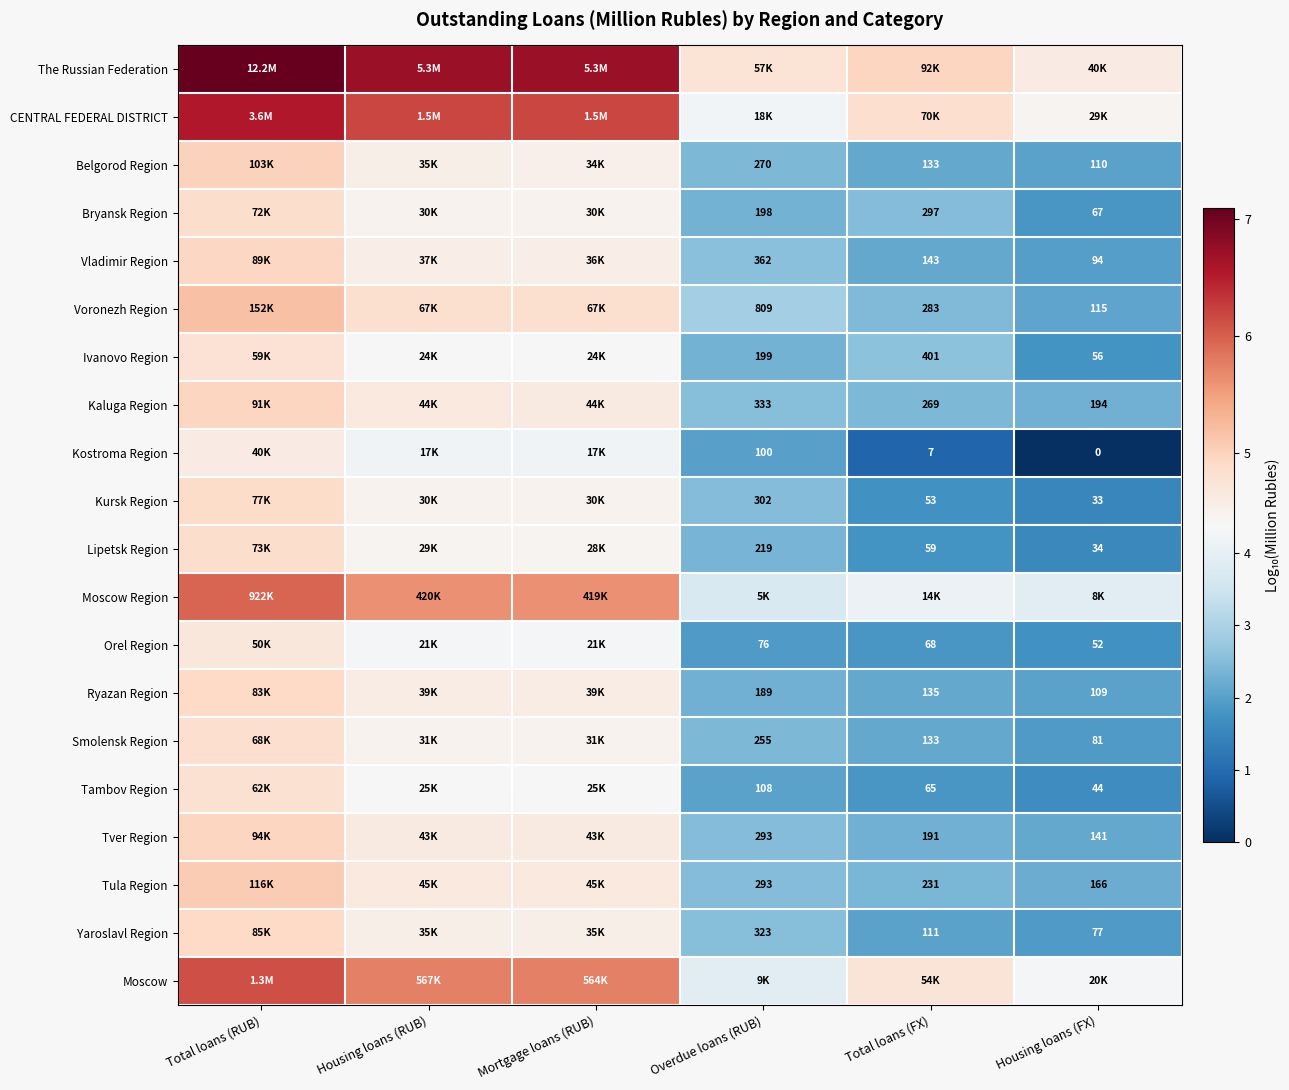

What is the difference between the Moscow values at Total loans (FX) and Housing loans (RUB)?

1.0